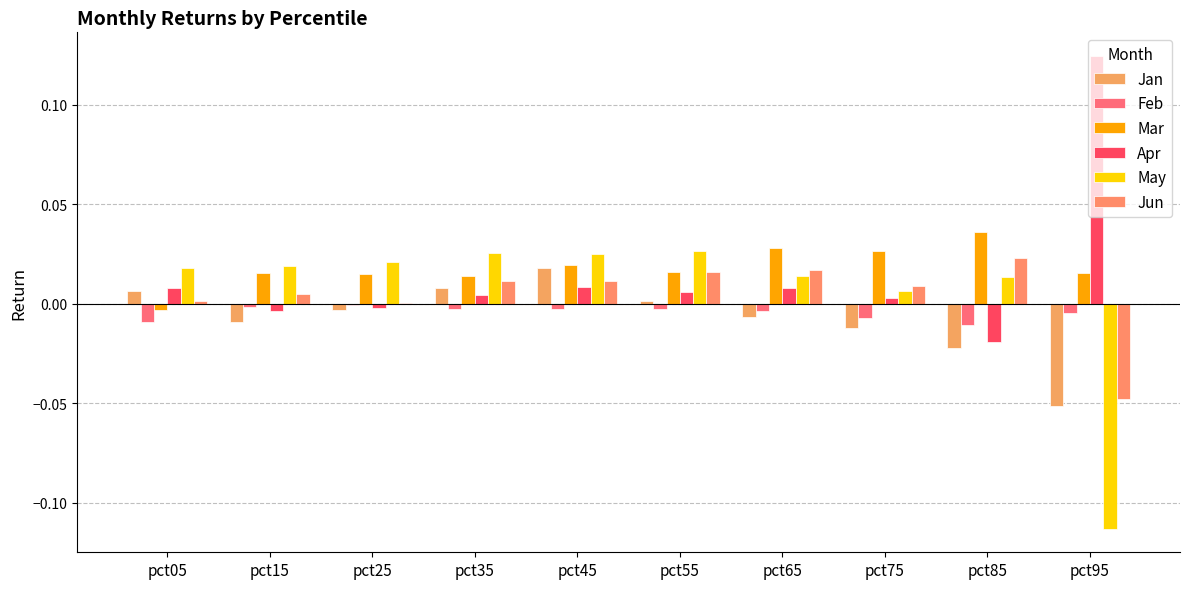

Are the bars grouped side by side (vs. stacked)?

Yes